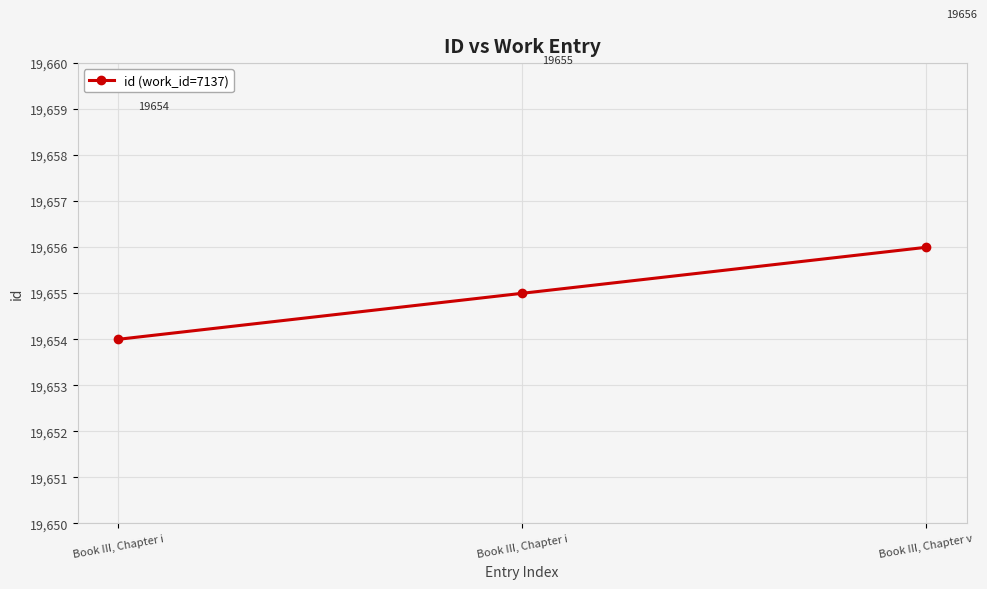

Count the number of data series in this chart.

1